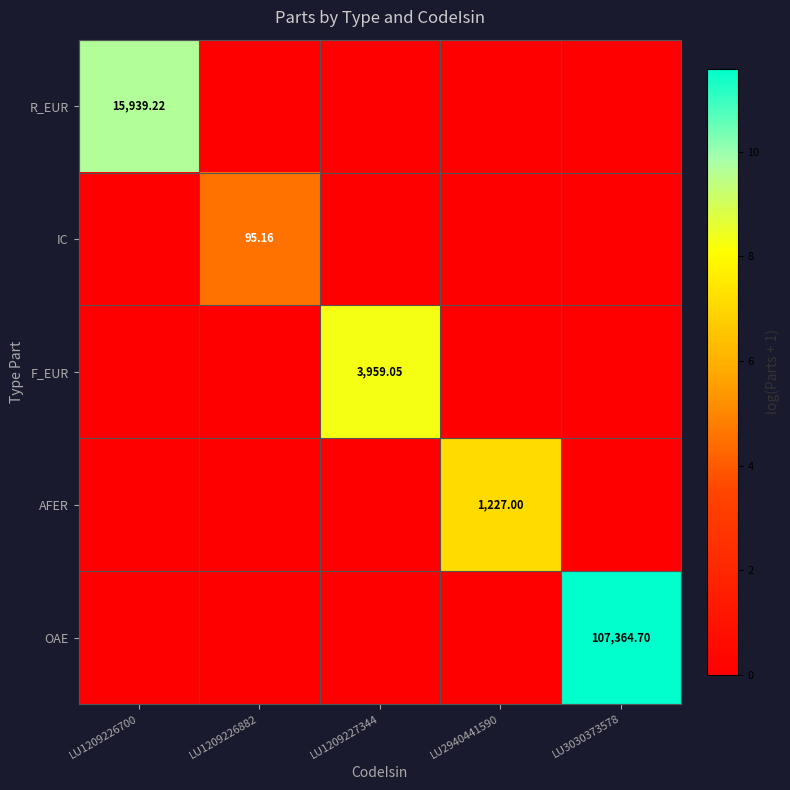

True or false: OAE has a value of 20.4 at LU3030373578.

False